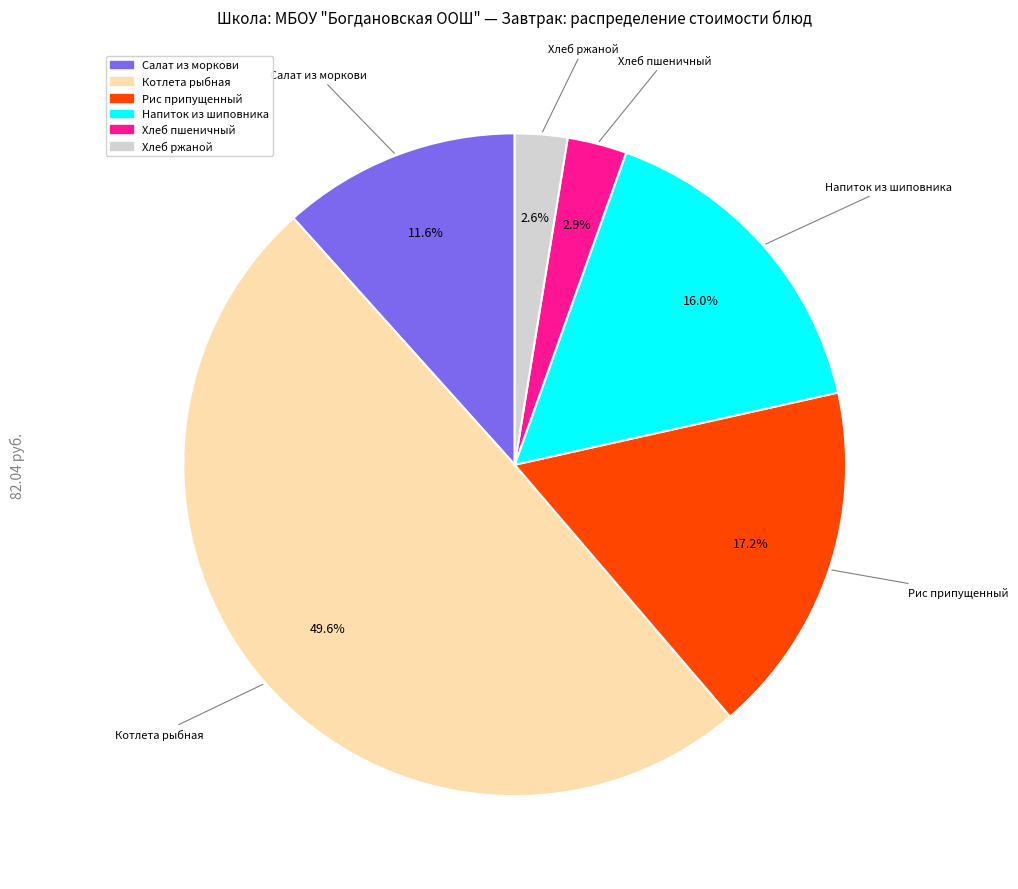

Is Рис припущенный the majority of the pie?

No